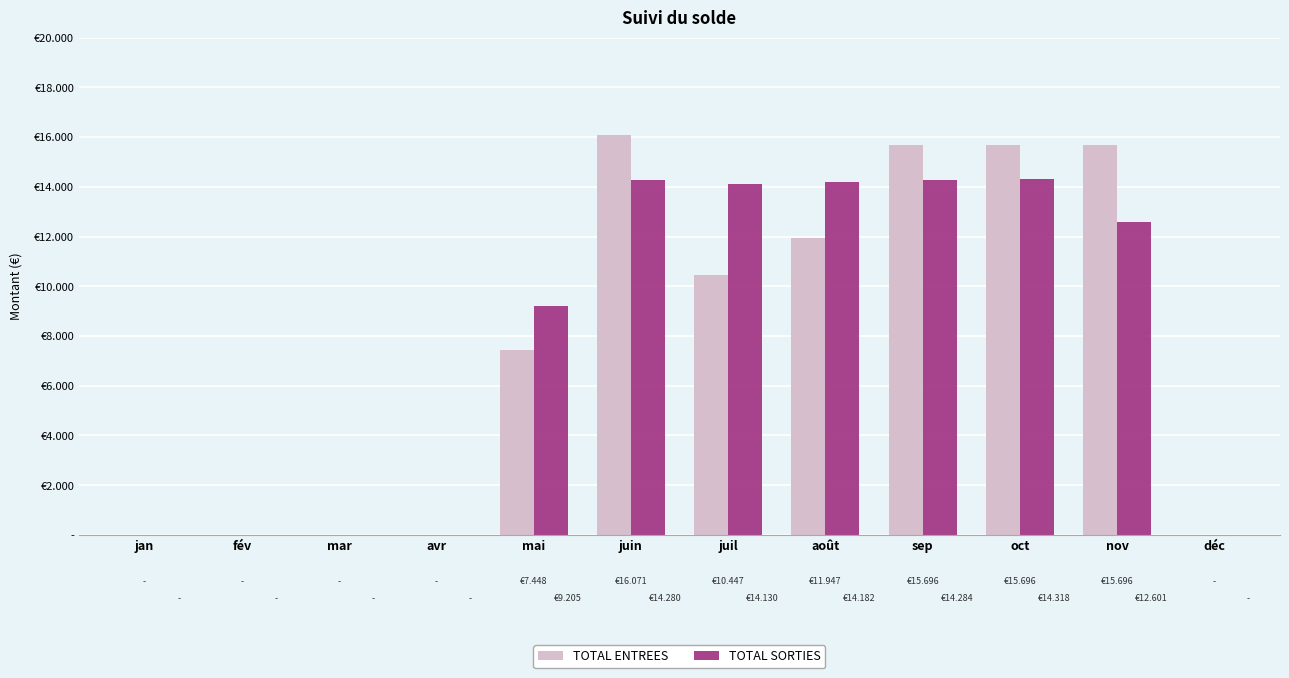

What is the average value of the TOTAL SORTIES series?

7750.0